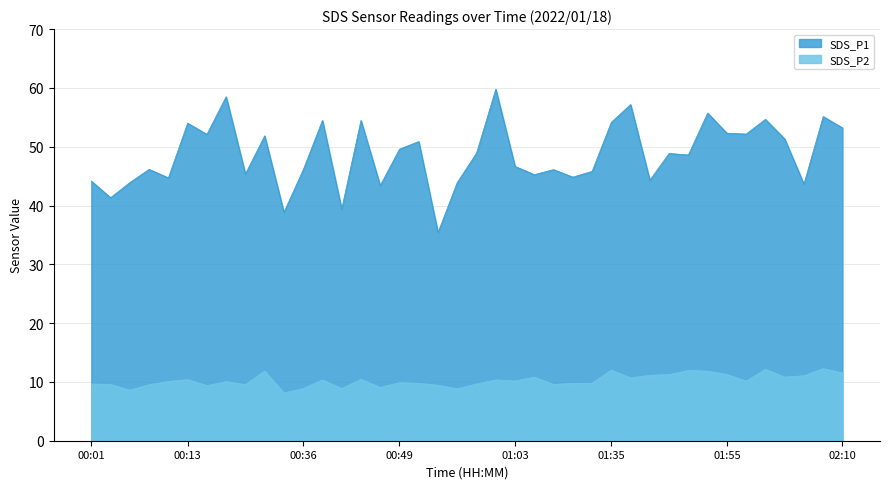

Which category has the lowest value in the SDS_P1 series?

00:54